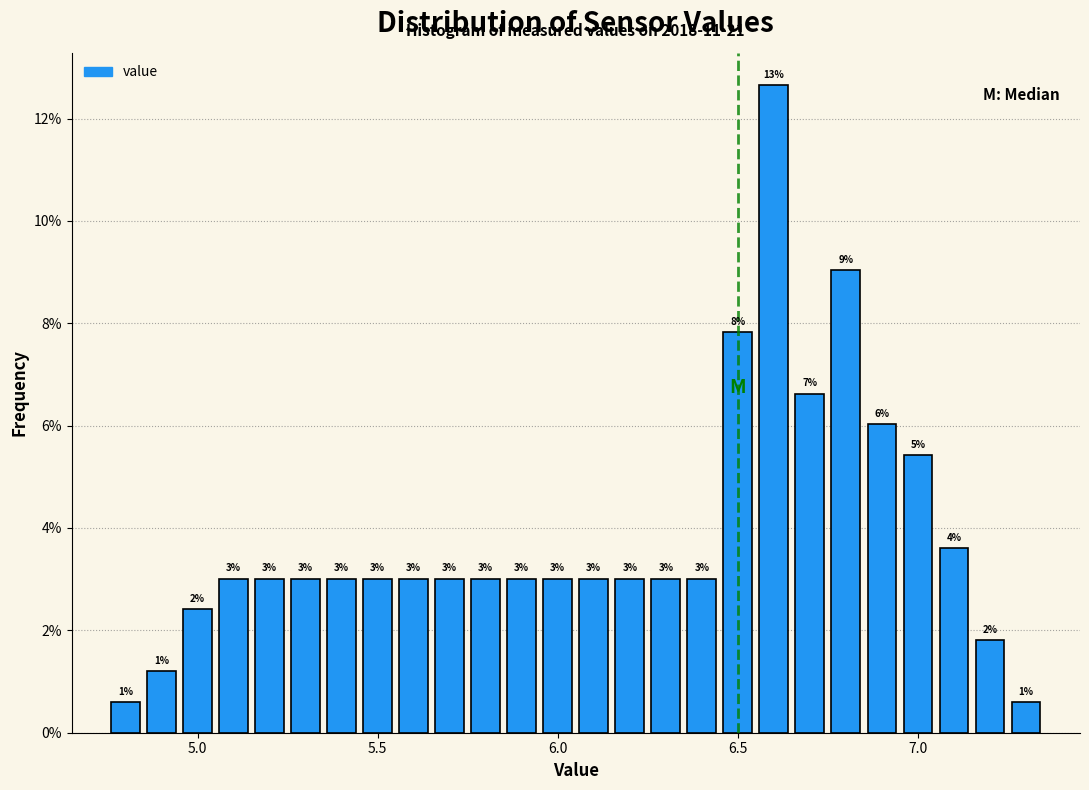

Read against the x-axis, roughly where is the centre of the tallest bar?

6.60